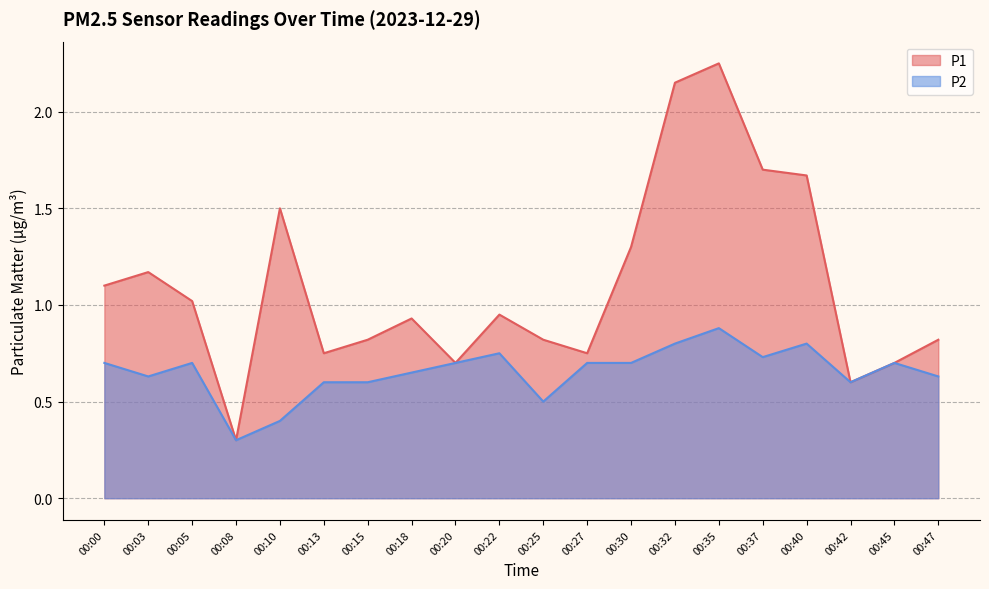

Is it true that P2 equals 0.3 at 00:05?

False